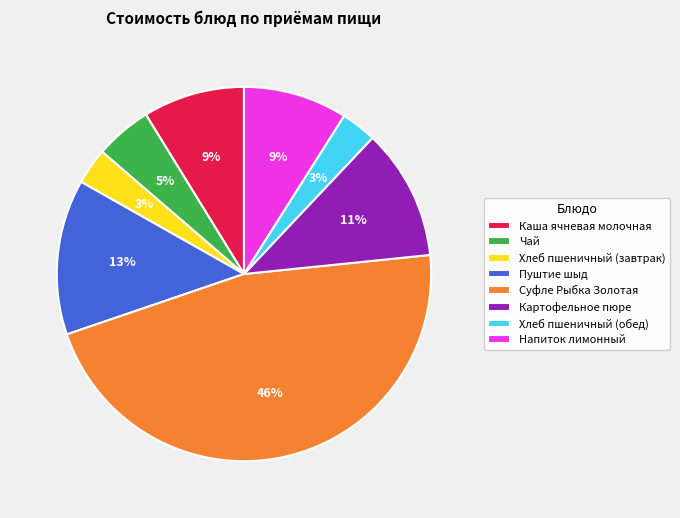

Is there any slice that represents more than half of the pie?

No